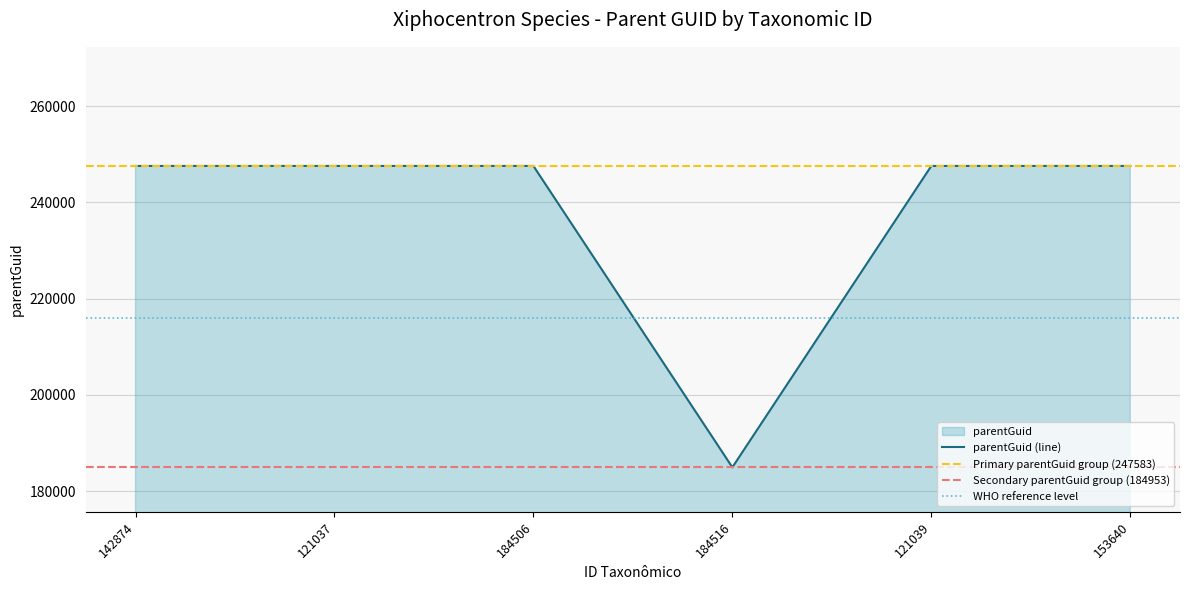

The value of parentGuid (line) at 142874 is 339042. True or false?

False